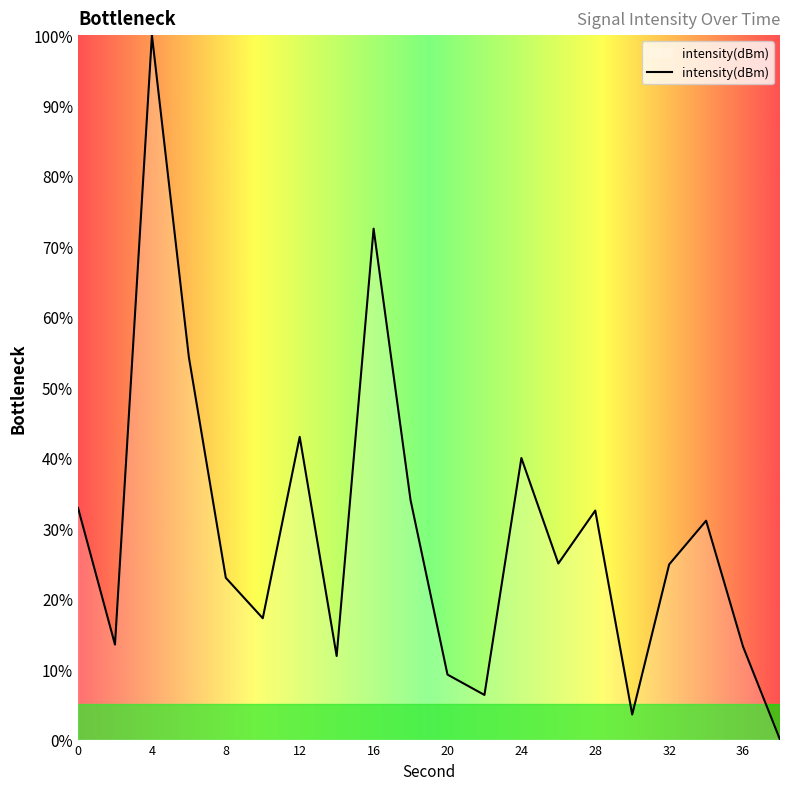

What is the maximum value shown in the chart?

100.0